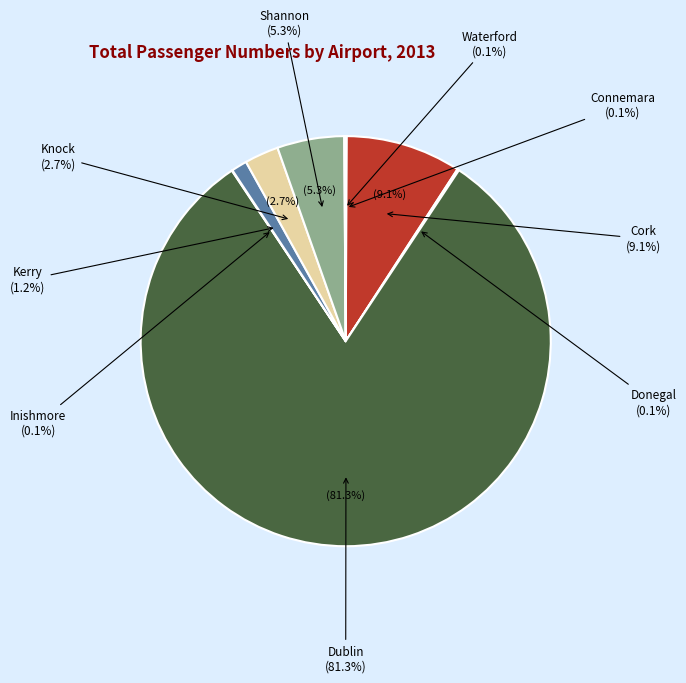

How much of the chart is everything except Shannon?

94.7%